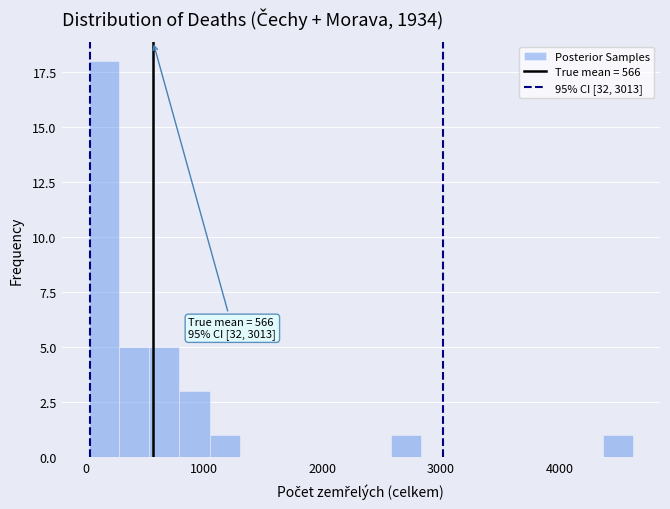

Read against the x-axis, roughly where is the centre of the tallest bar?

200